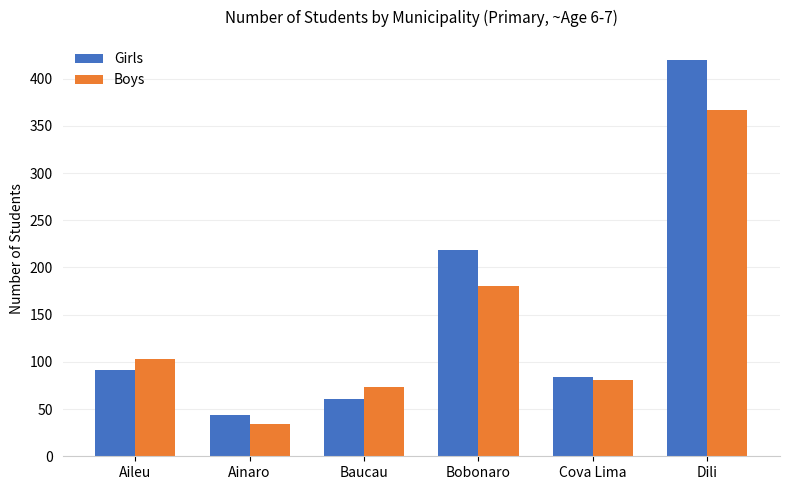

Read the Boys value at Bobonaro.

180